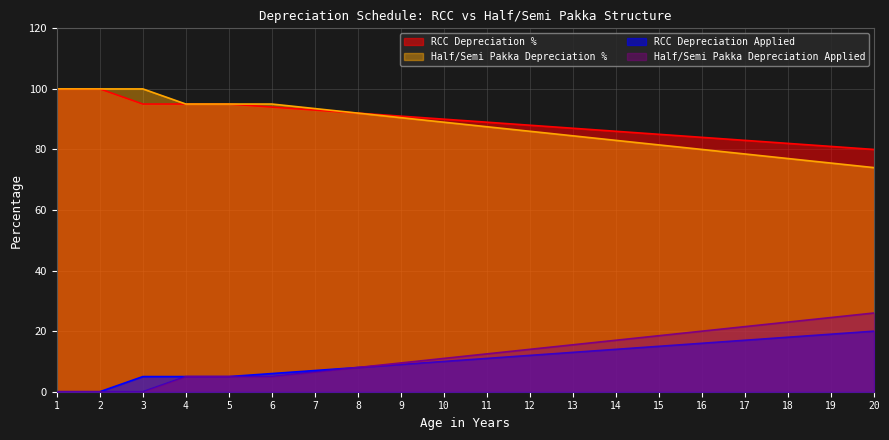

Which series has the largest total across all categories?

RCC Depreciation %